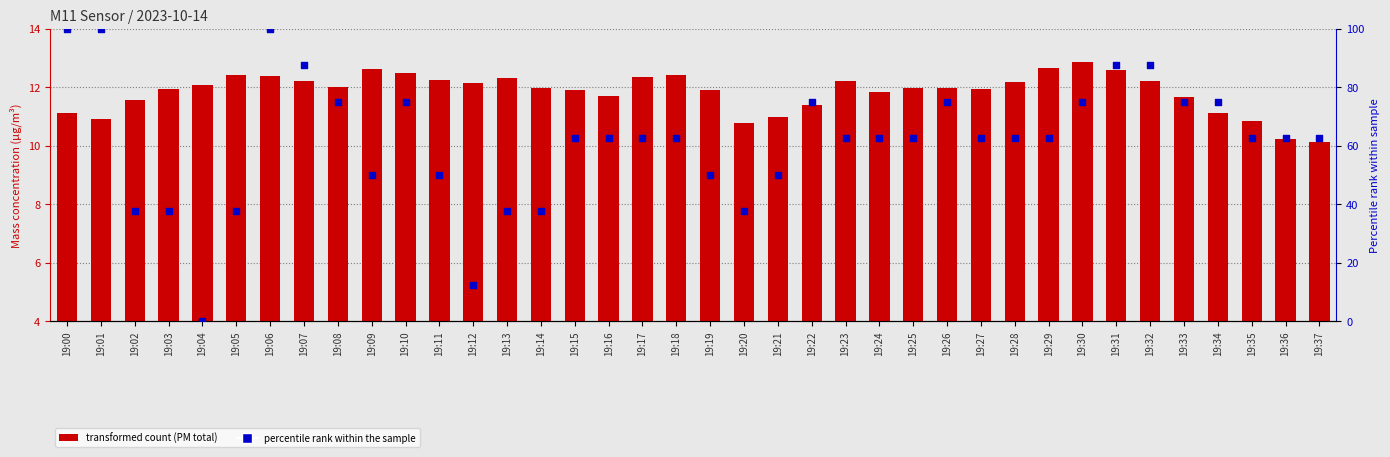

Is the value of U1_M11 percentile (RH%) at 19:15 greater than the value of X0_M11 (PM total) at 19:36?

Yes